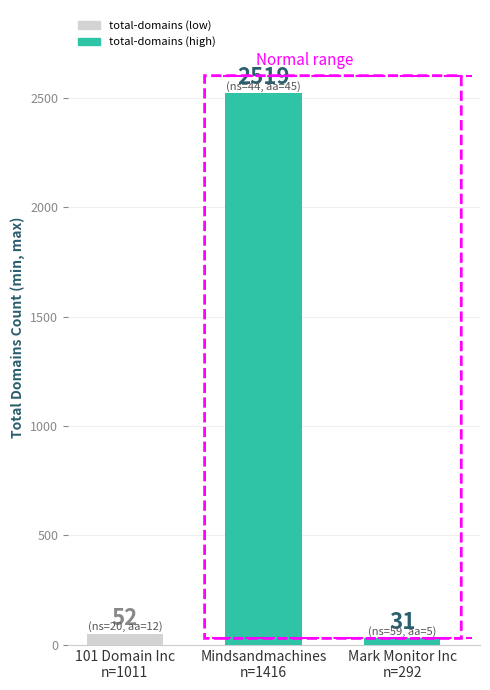

What is the minimum value shown in the chart?

31